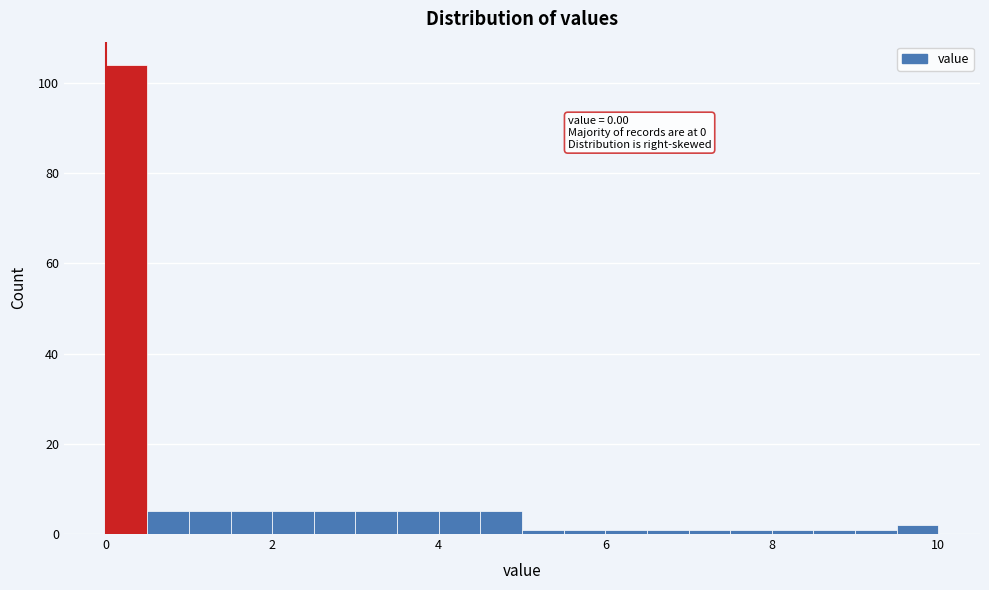

Read against the x-axis, roughly where is the centre of the tallest bar?

0.2